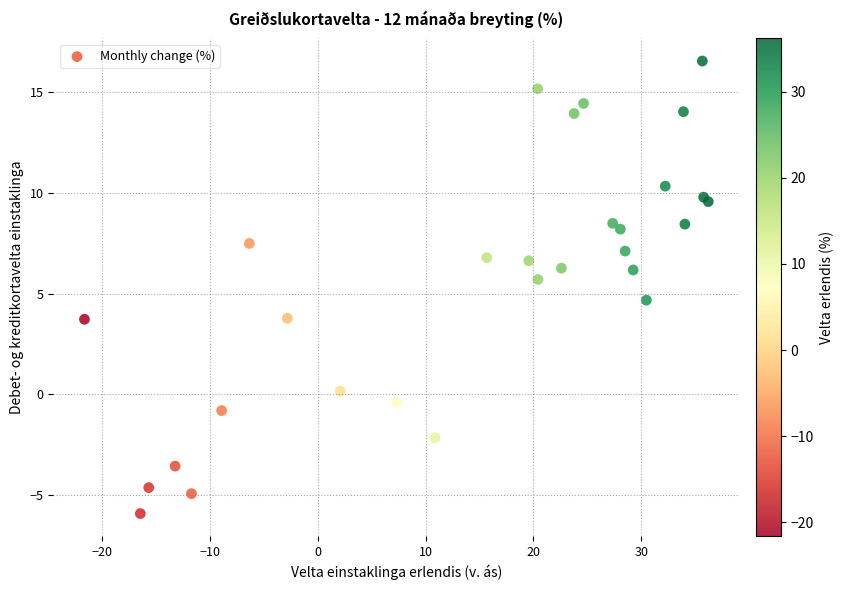

What Y value in the scatter plot is closest to 5?

4.7